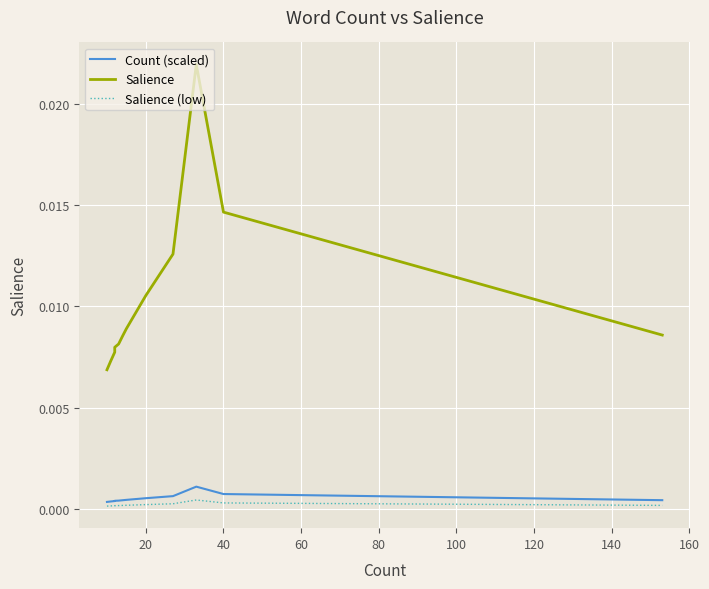

Is the value of Salience (low) at 14 greater than the value of Count (scaled) at 14?

No